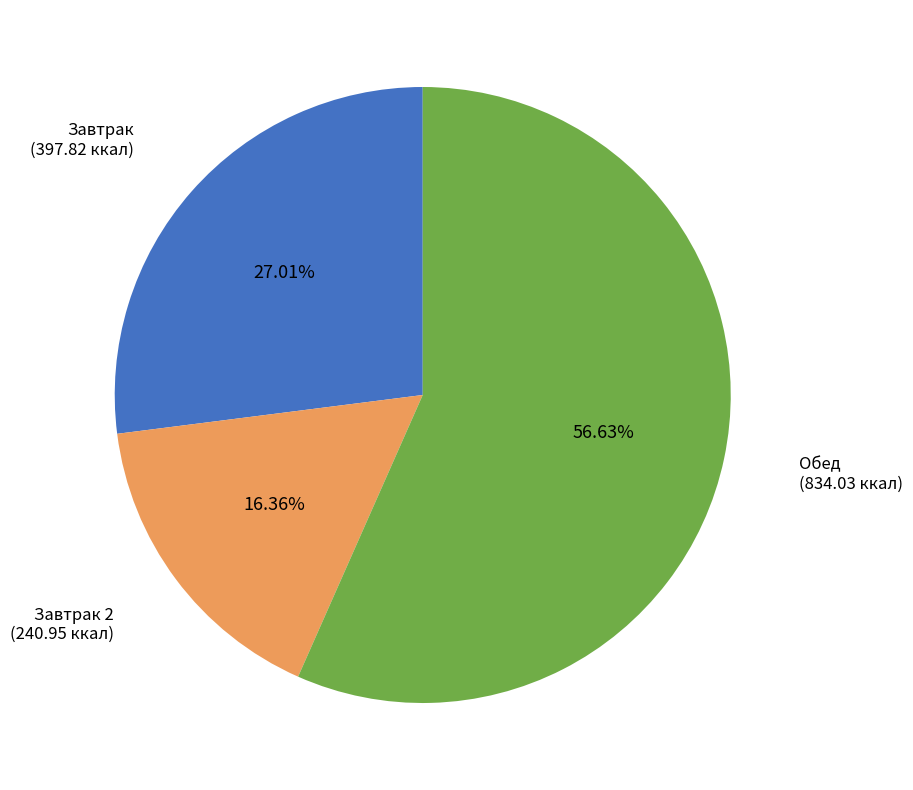

Is there a majority slice in this chart?

Yes